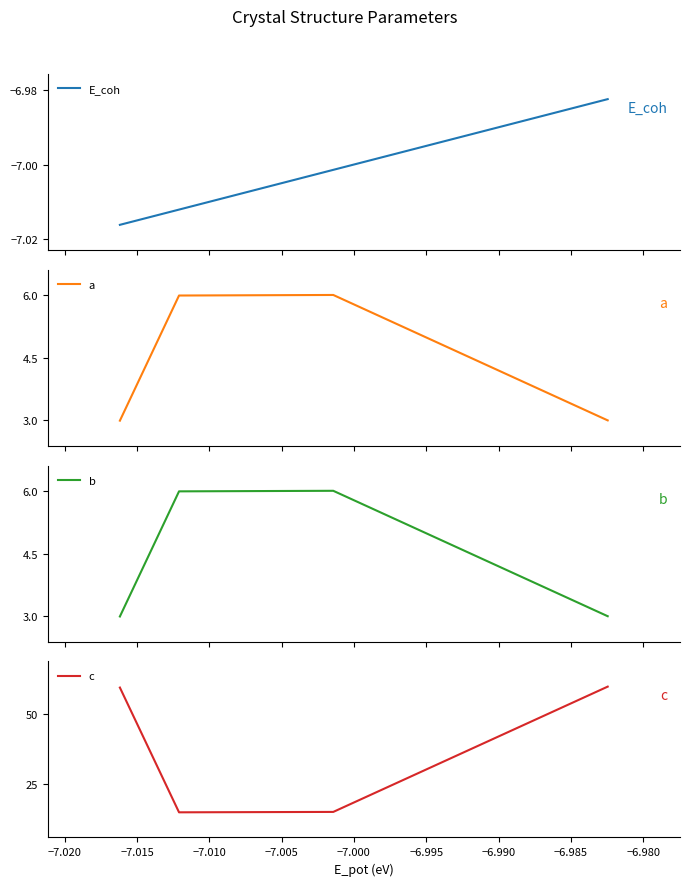

True or false: E_coh has more than 1 points higher than both neighbors.

False